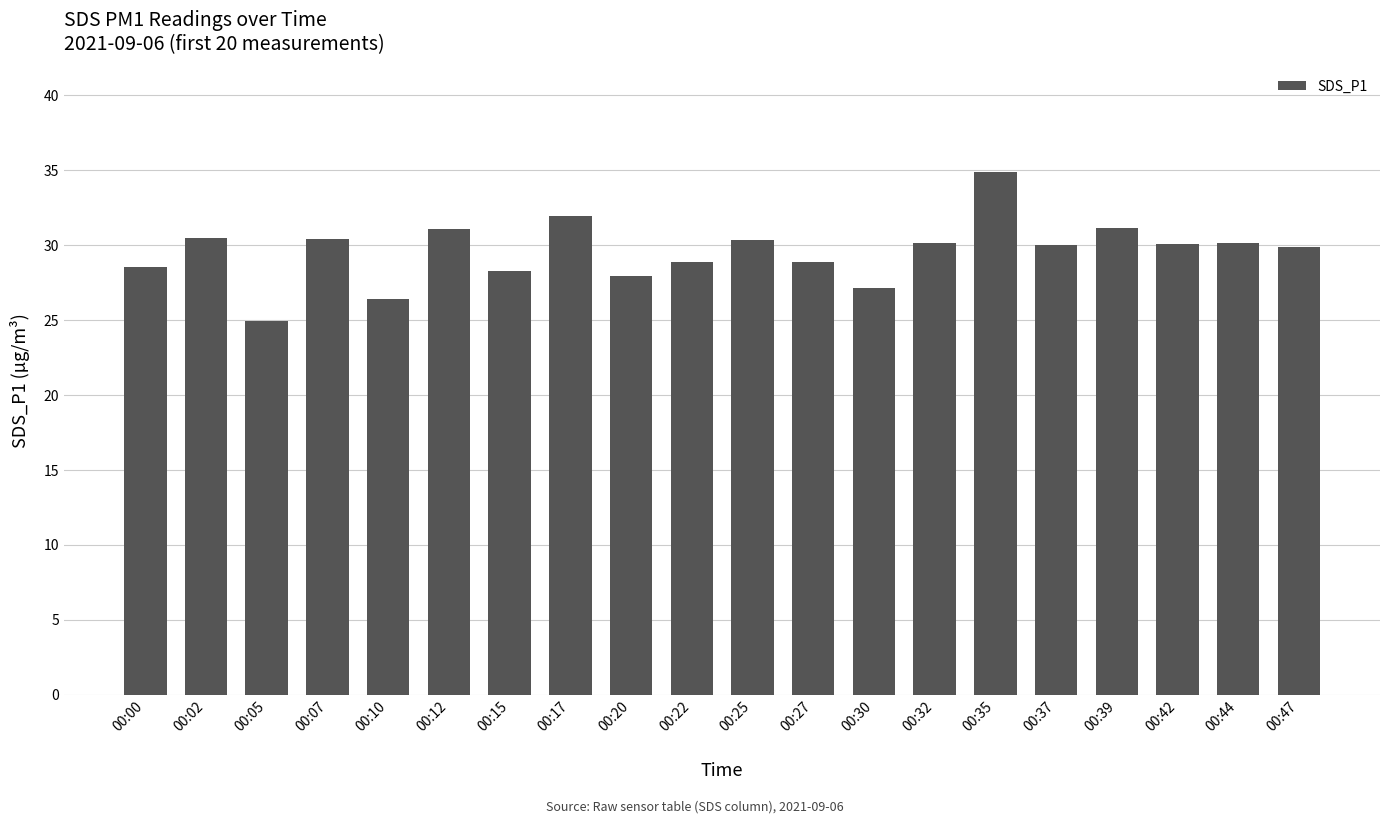

What is the change in value from 00:35 to 00:47?

-5.1